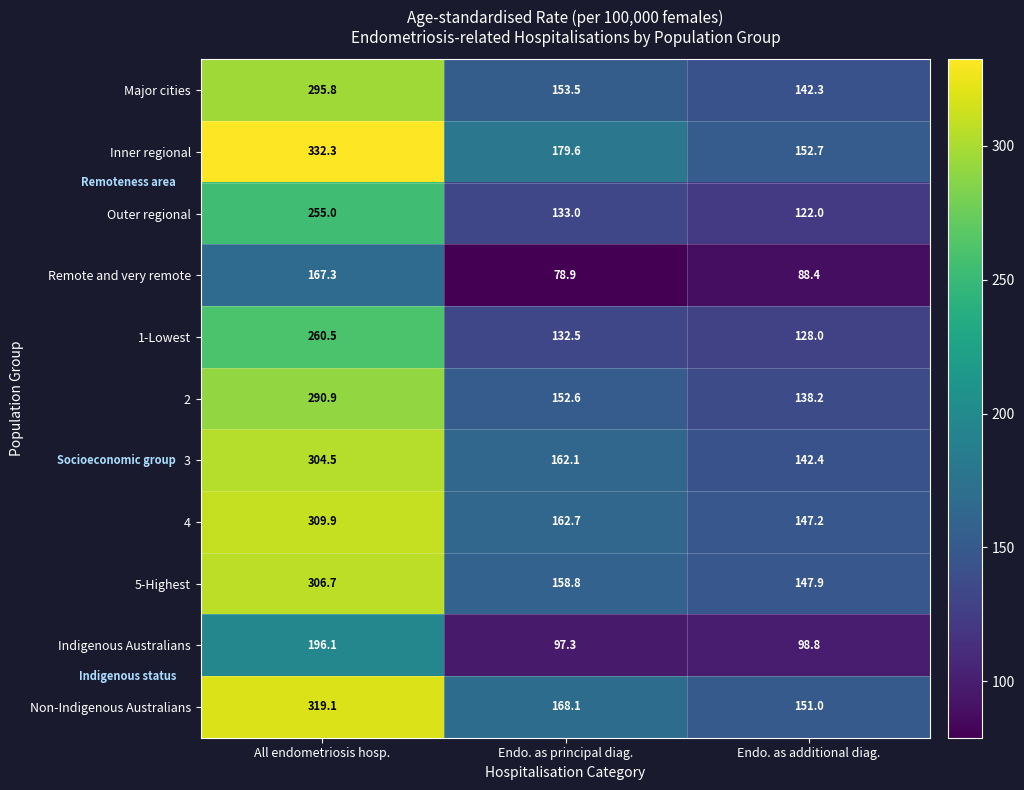

At which category is the sum across all series the highest?

All endometriosis hosp.